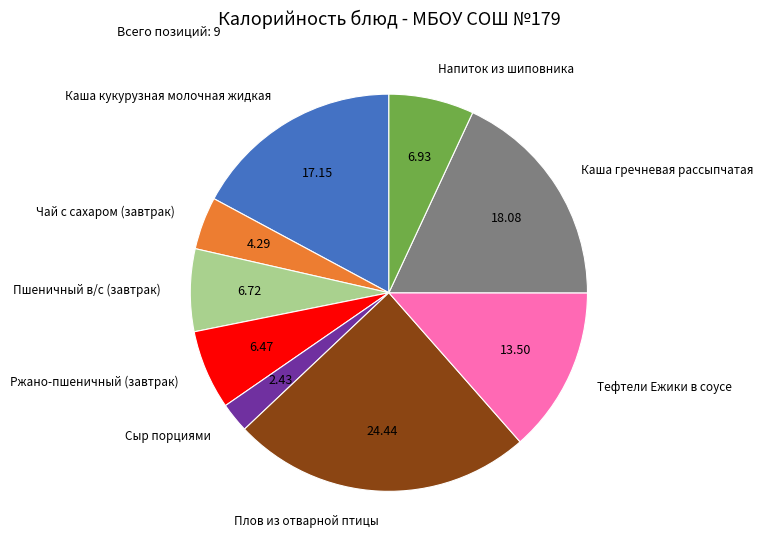

True or false: Каша кукурузная молочная жидкая accounts for 24% of the total.

False